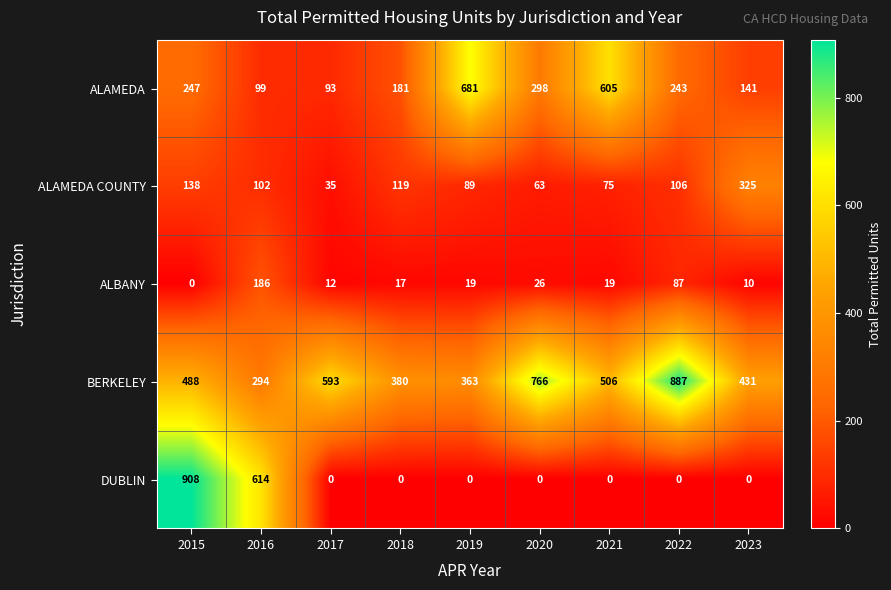

How many values in DUBLIN are above zero?

2